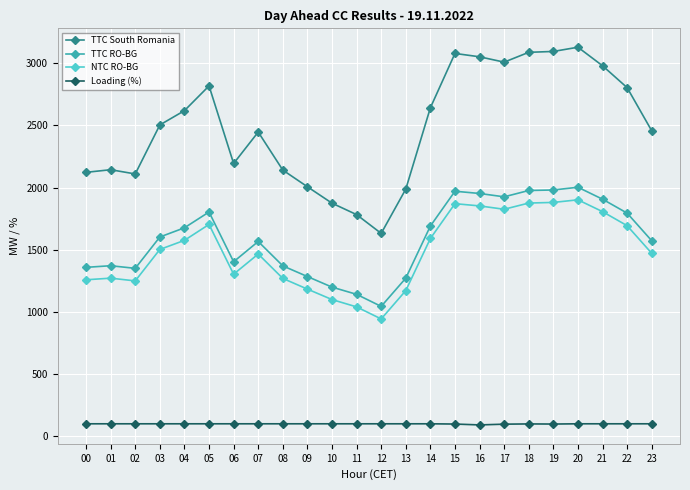

What is the minimum value shown in the chart?

91